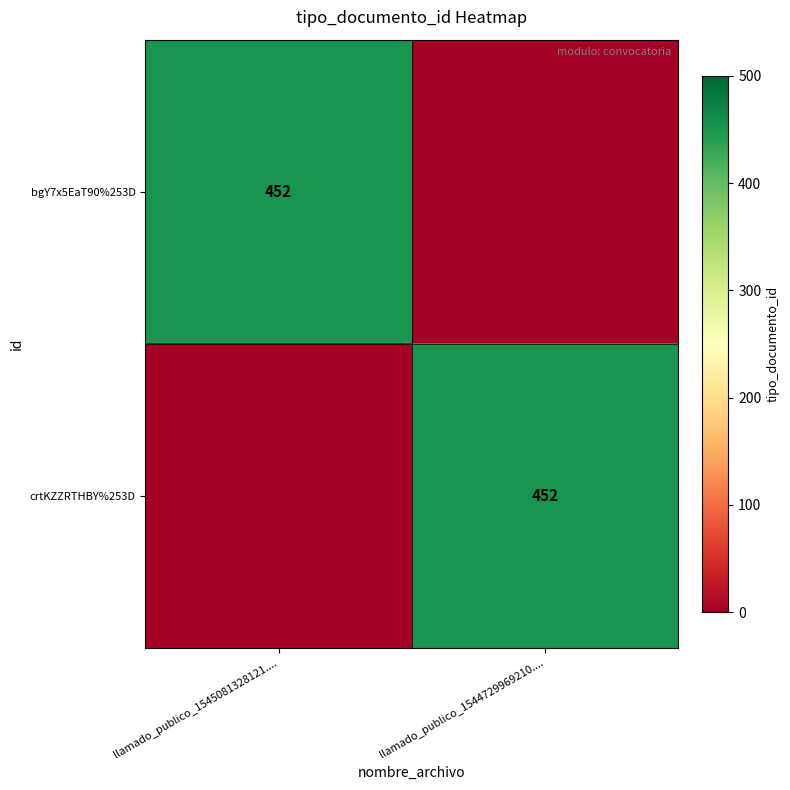

What is the difference between the maximum and minimum values in the bgY7x5EaT90%253D series?

452